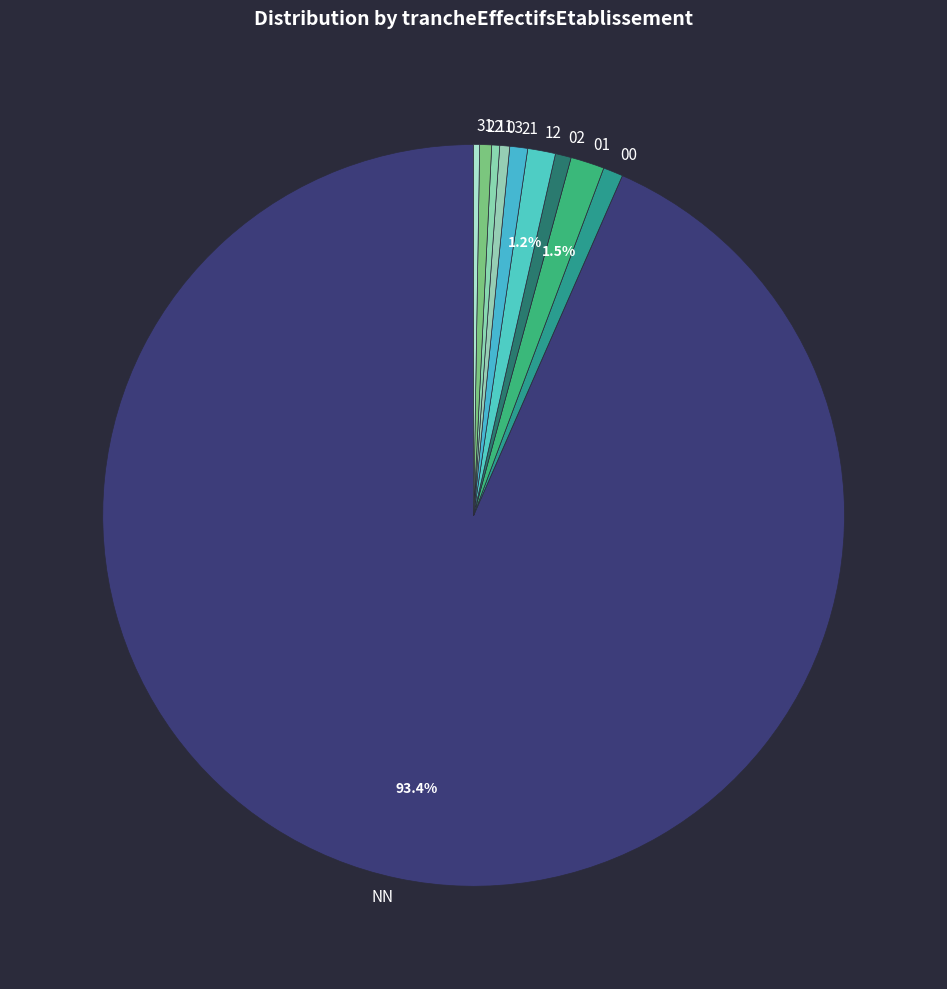

To the nearest percent, what portion does 00 represent?

1%